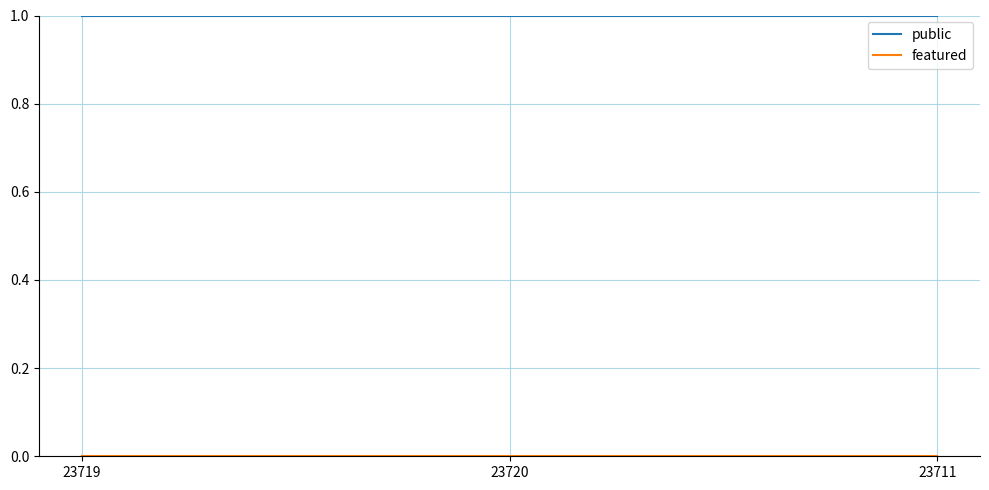

True or false: public has a value of 0 at 23720.

False